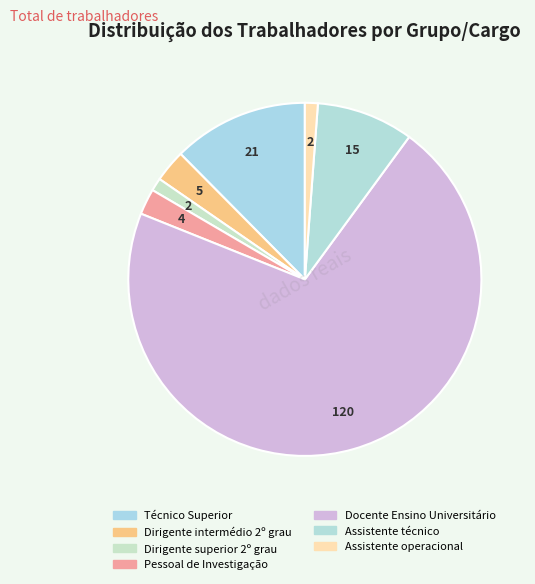

What is the ratio of the value at Docente Ensino Universitário to the value at Dirigente intermédio 2º grau?

24.0